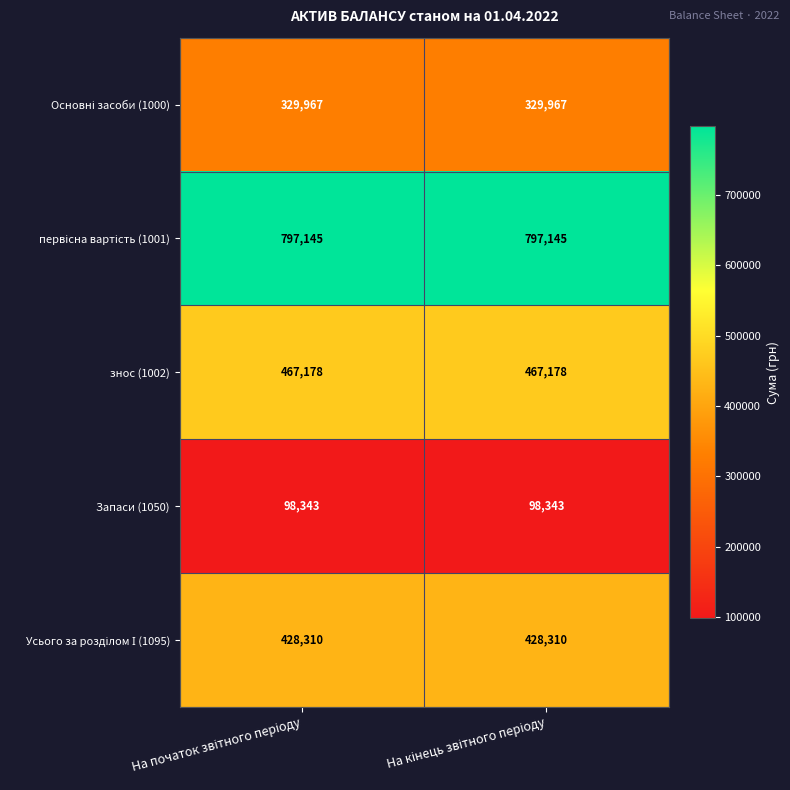

What is the minimum value shown in the chart?

98343